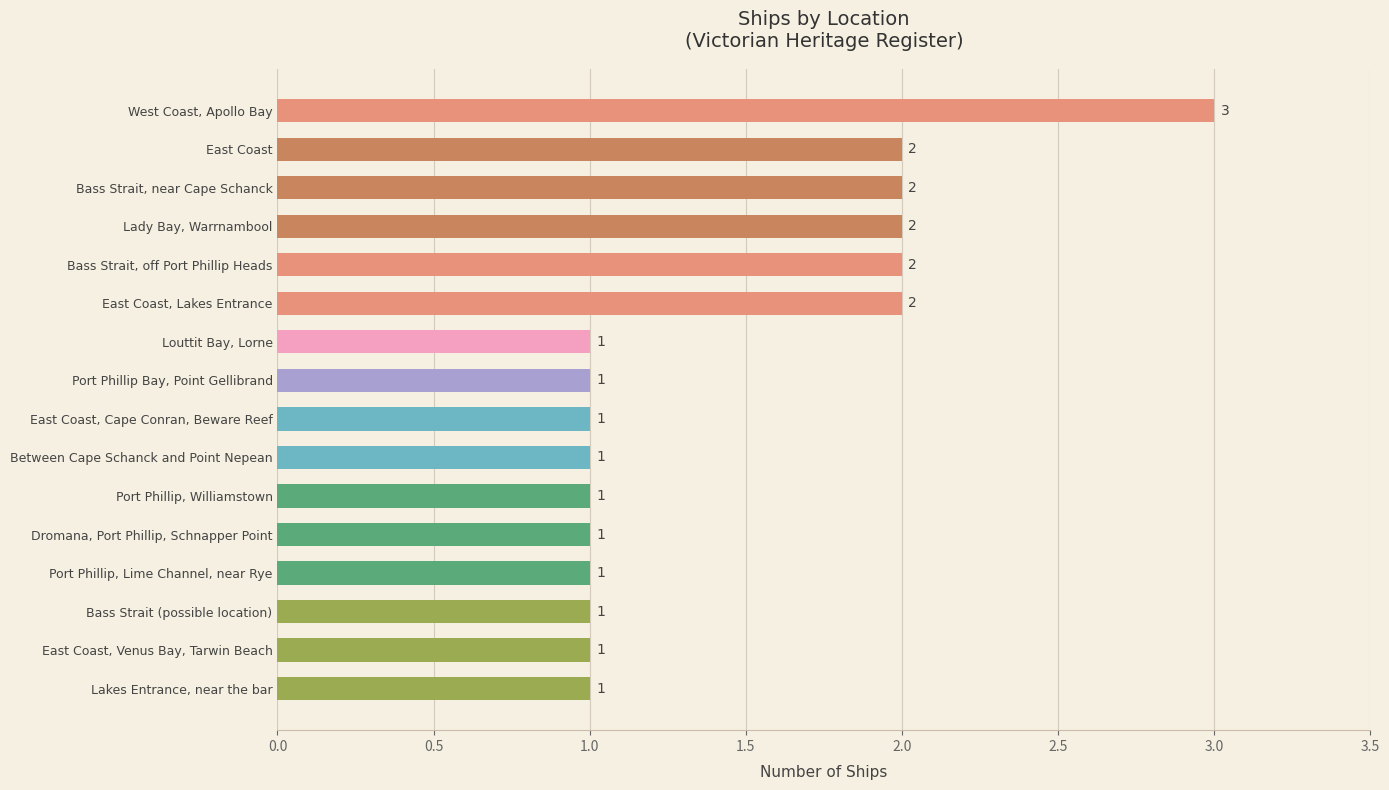

What is the difference between the maximum and minimum values?

2